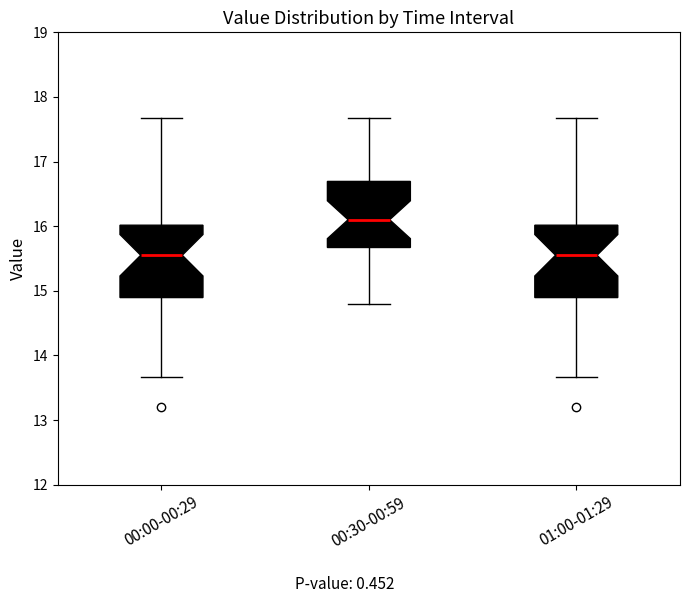

Reading left to right, read every box against the y-axis: the position of its median line, the range the box covers, and the ends of its whiskers. The values are not printed on the chart, so give them approximately, as read against the axis.

00:00-00:29: median 15.6, box 14.9 to 16.0, whiskers 13.7 to 17.7
00:30-00:59: median 16.1, box 15.7 to 16.7, whiskers 14.8 to 17.7
01:00-01:29: median 15.6, box 14.9 to 16.0, whiskers 13.7 to 17.7